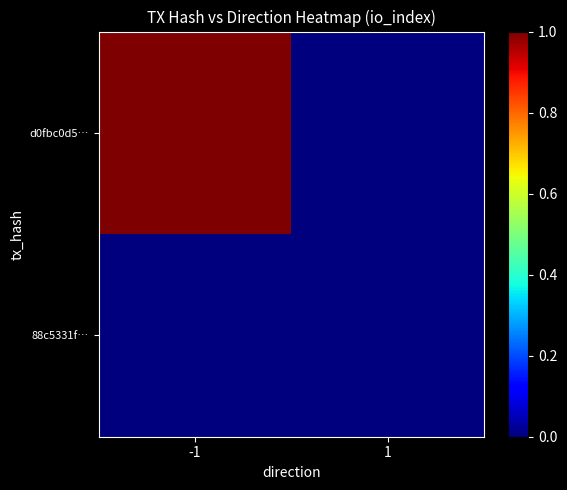

How many data points does each series have?

2